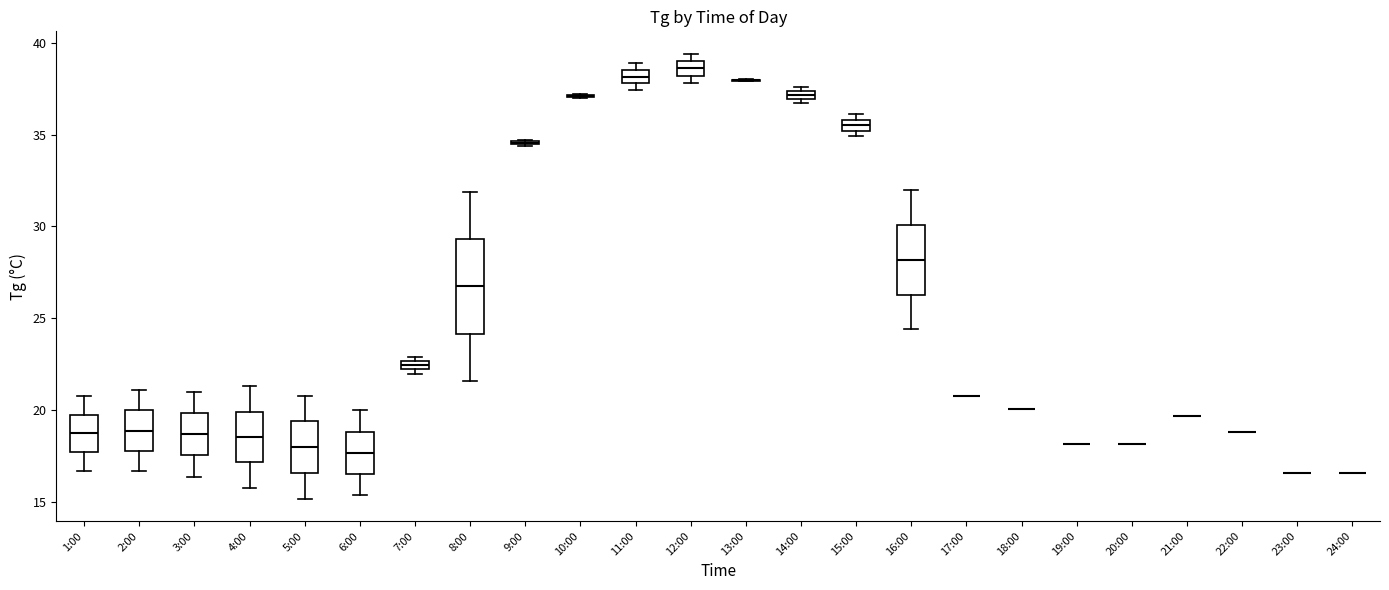

Comparing the boxes themselves (not the whiskers), which one is the tallest?

8:00